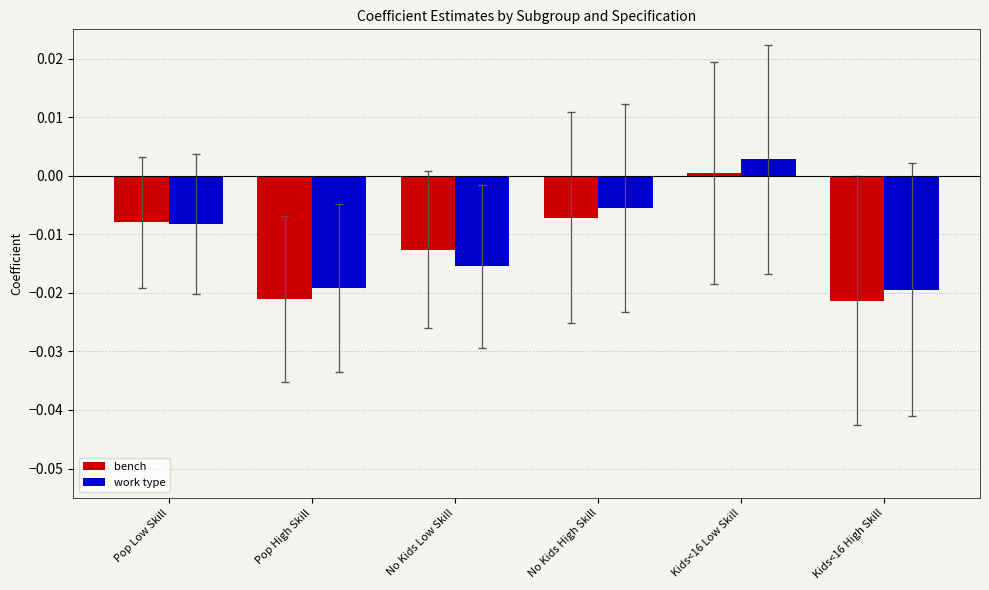

How many groups of bars are there?

6